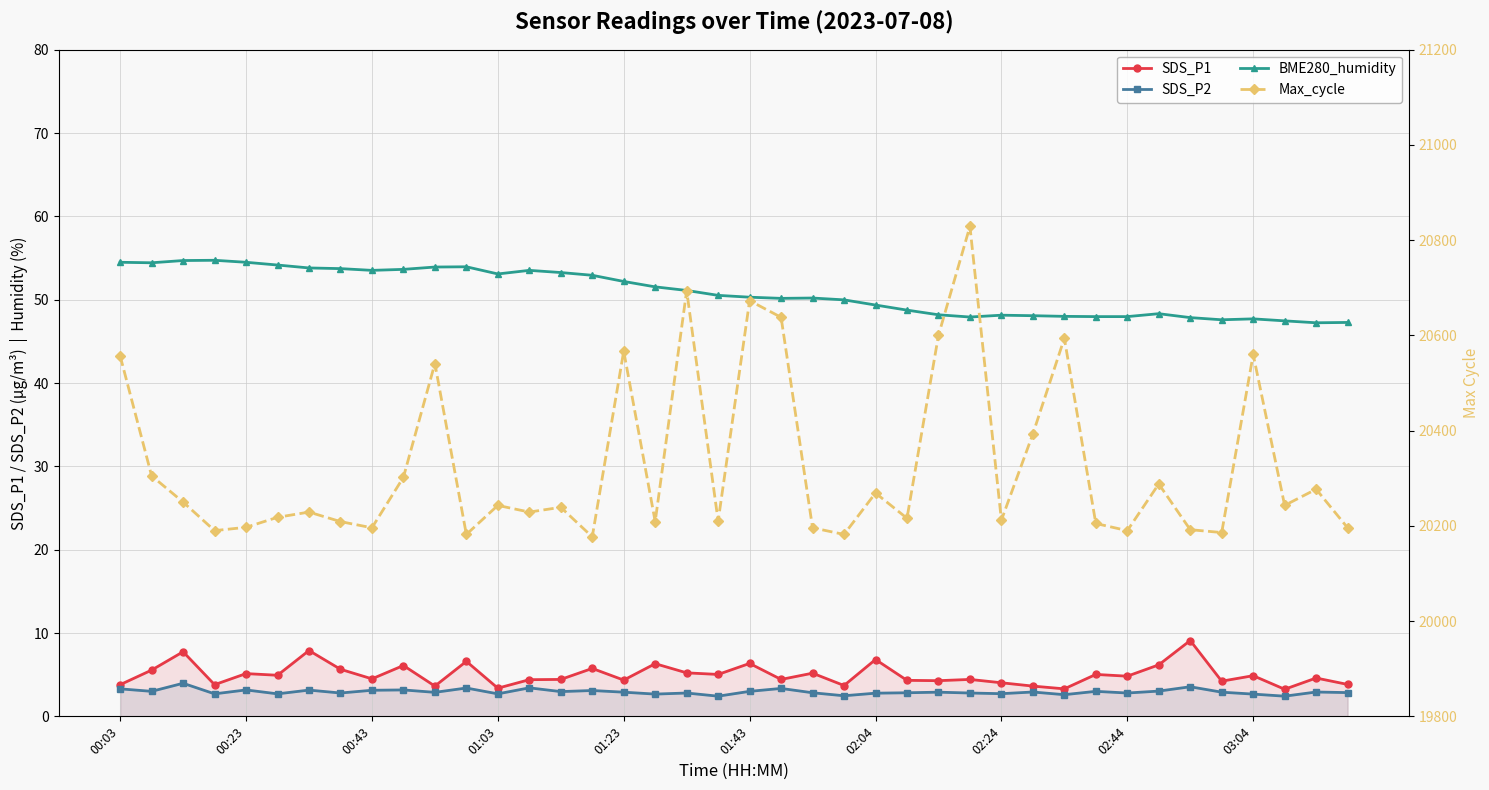

At which category is the sum across all series the highest?

27